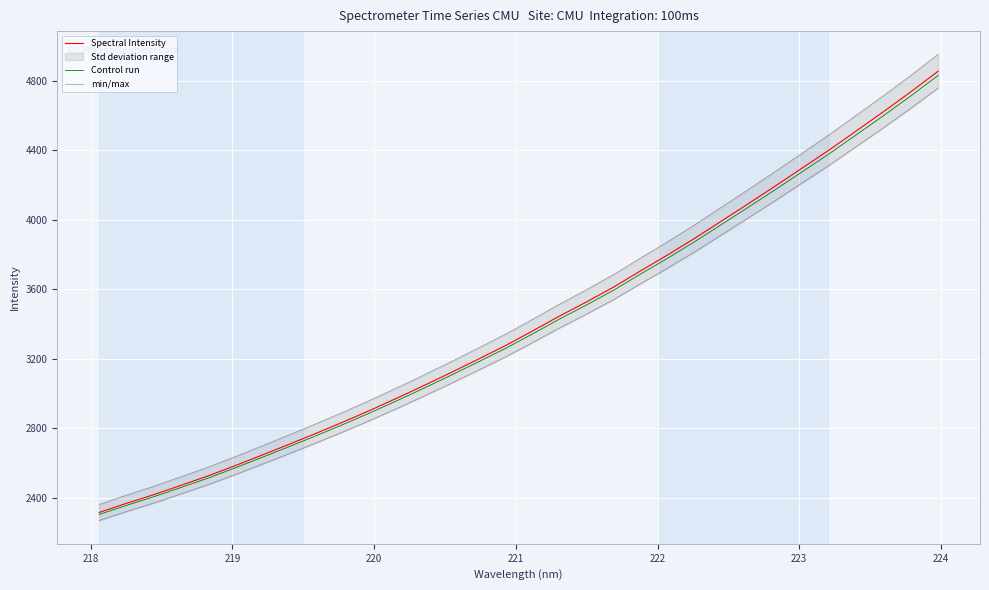

What is the minimum value for Spectral Intensity?

2314.2